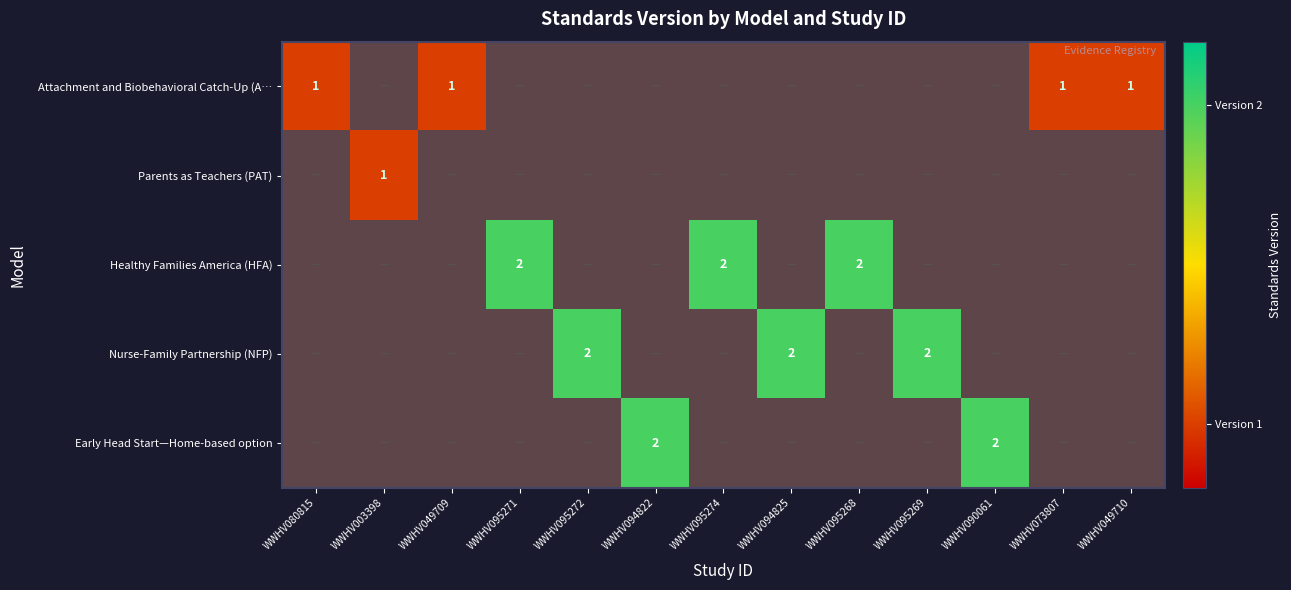

Between WWHV094822 and WWHV073807, which series saw the biggest shift?

Early Head Start—Home-based option